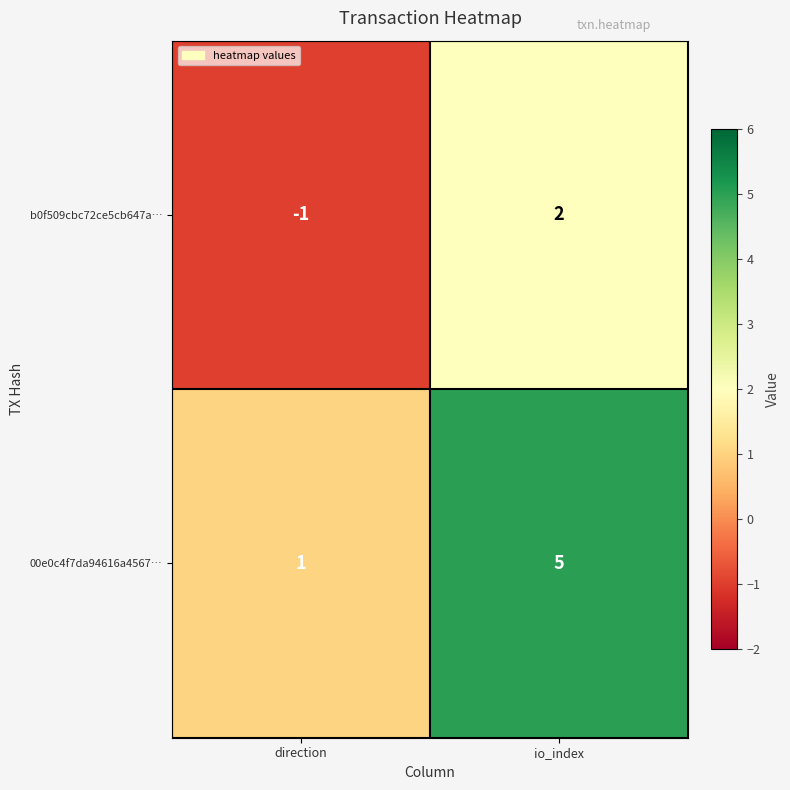

Where is 00e0c4f7da94616a4567… nearest to the value 3?

direction